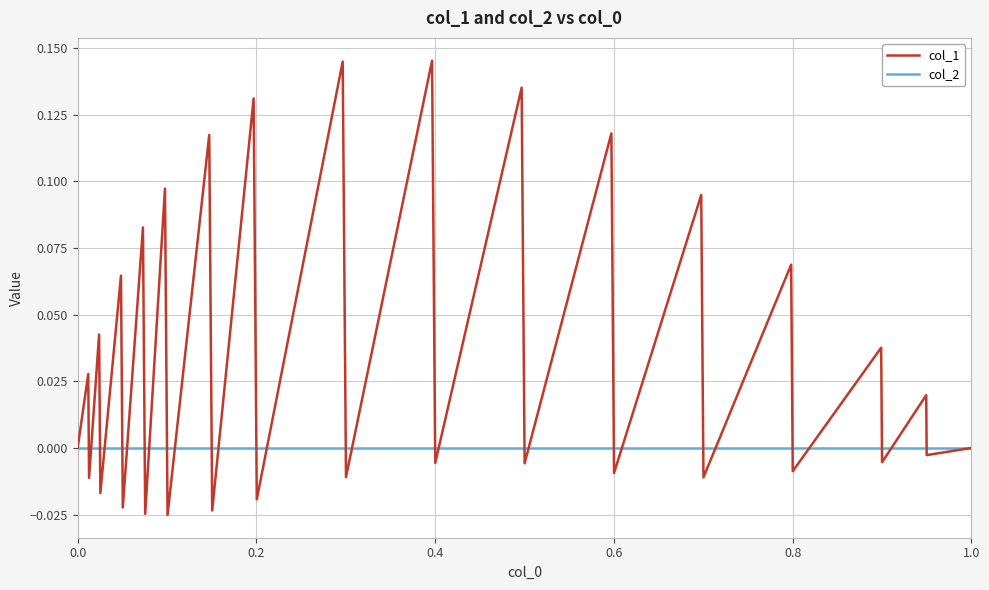

List the series in order of their peak value, lowest first.

col_2, col_1